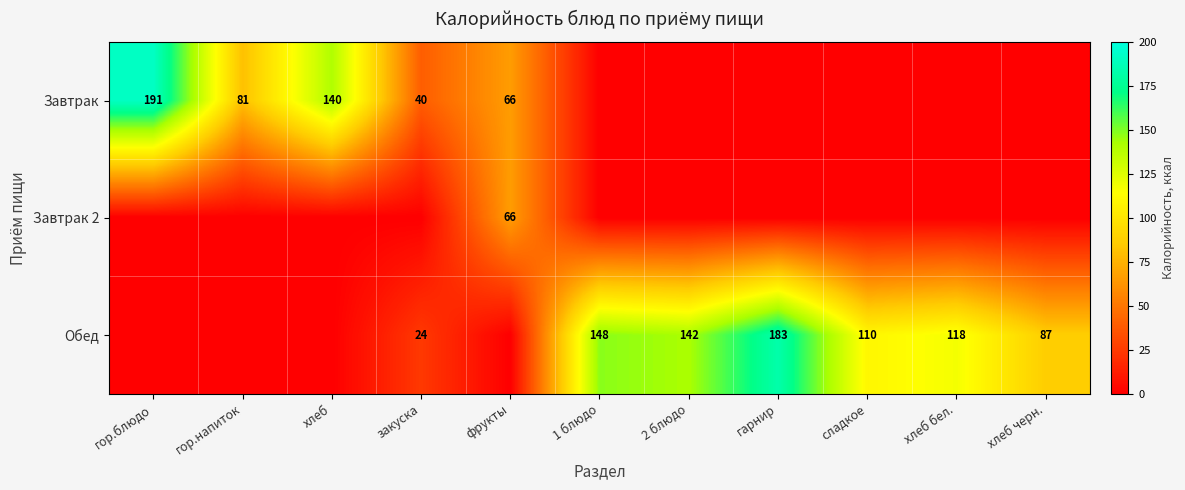

Is it true that Обед equals 26 at сладкое?

False